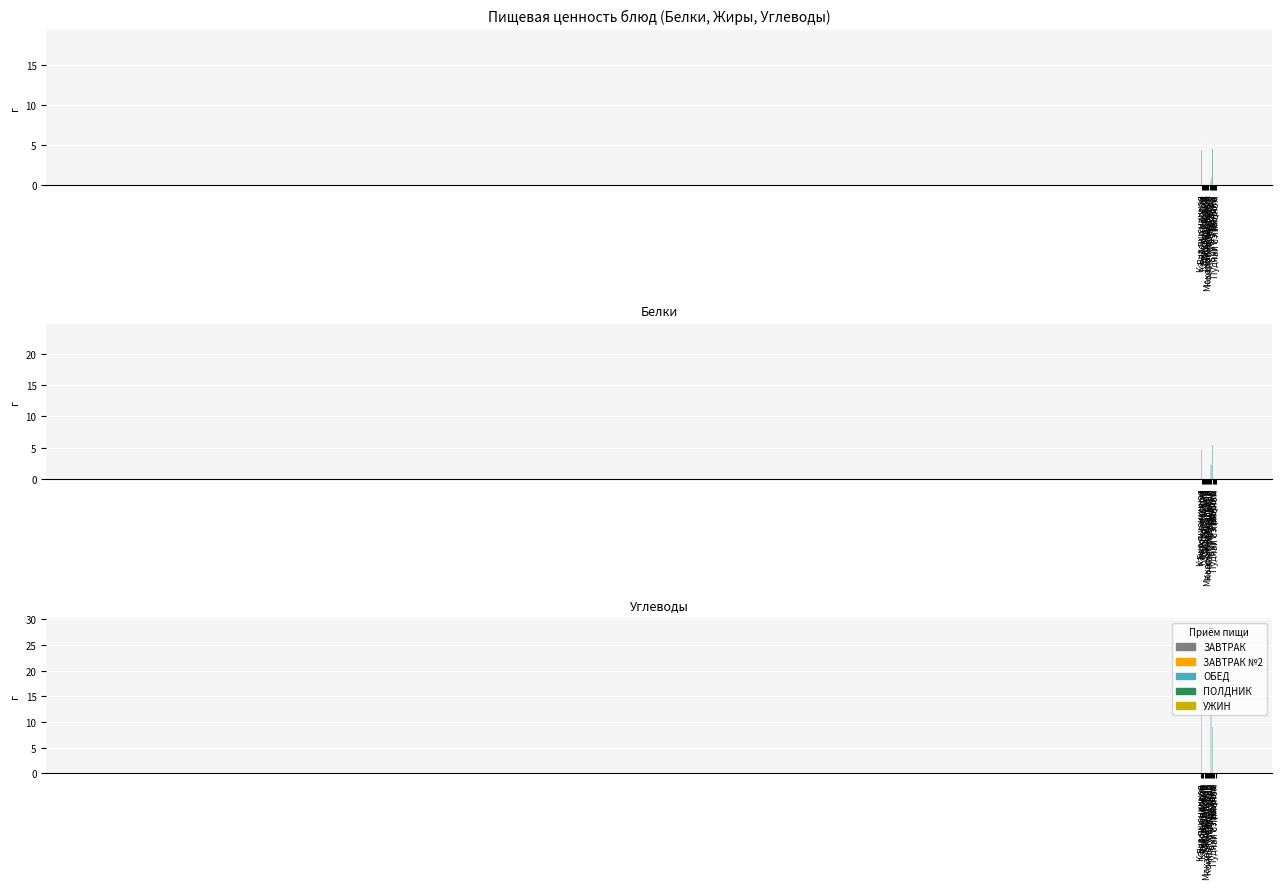

What position from the left is Хлеб ржаной?

10